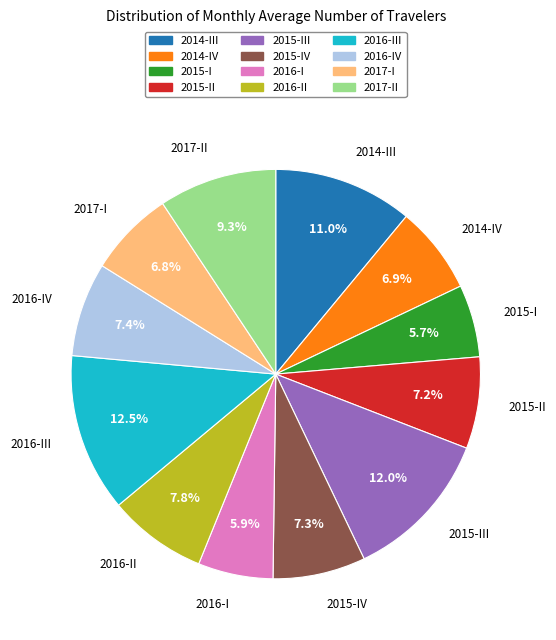

Does any single category account for the majority?

No